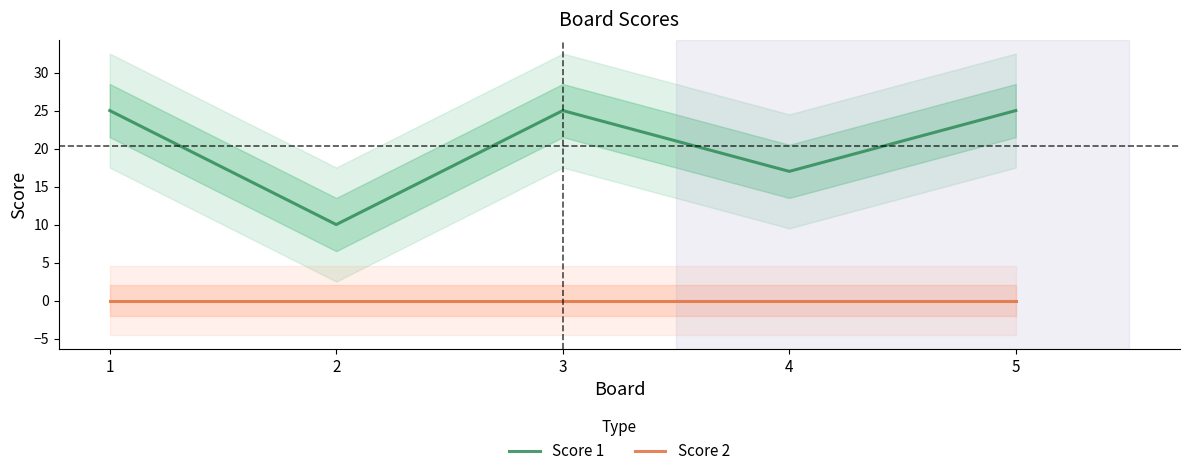

What is the value of the Score 1 point at the 1st from the left?

25